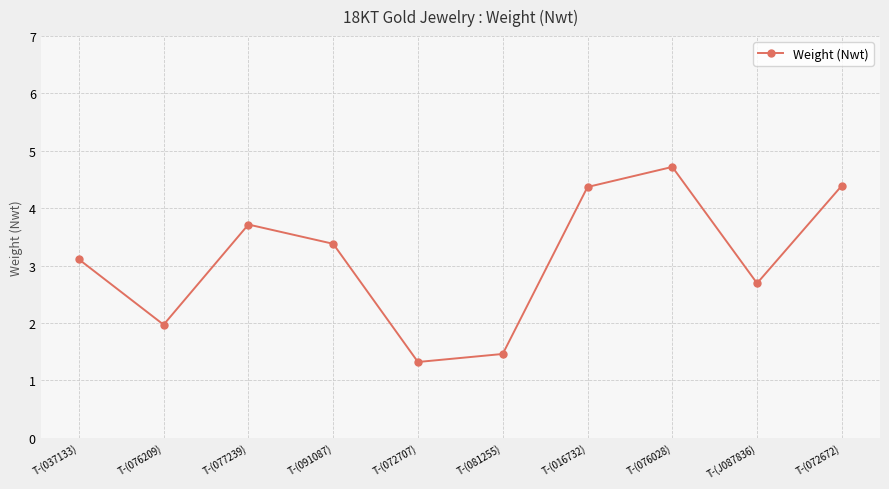

What is the value of the 4th point from the left?

3.4